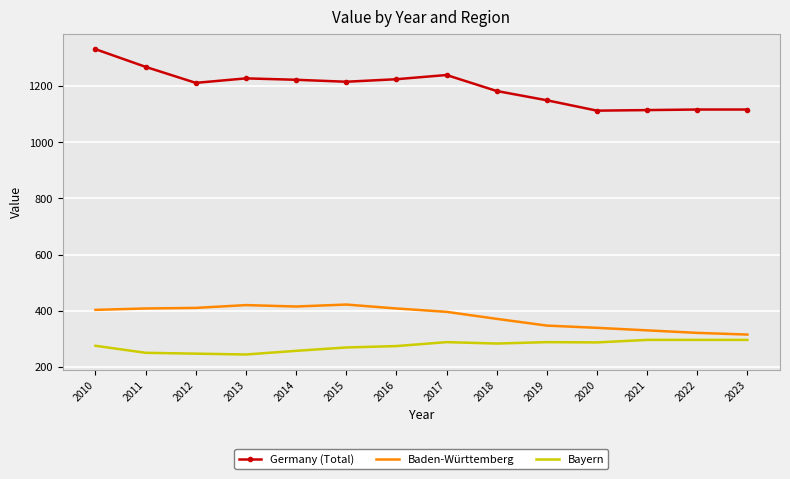

What is the difference between the maximum and second lowest values in the Bayern series?

49